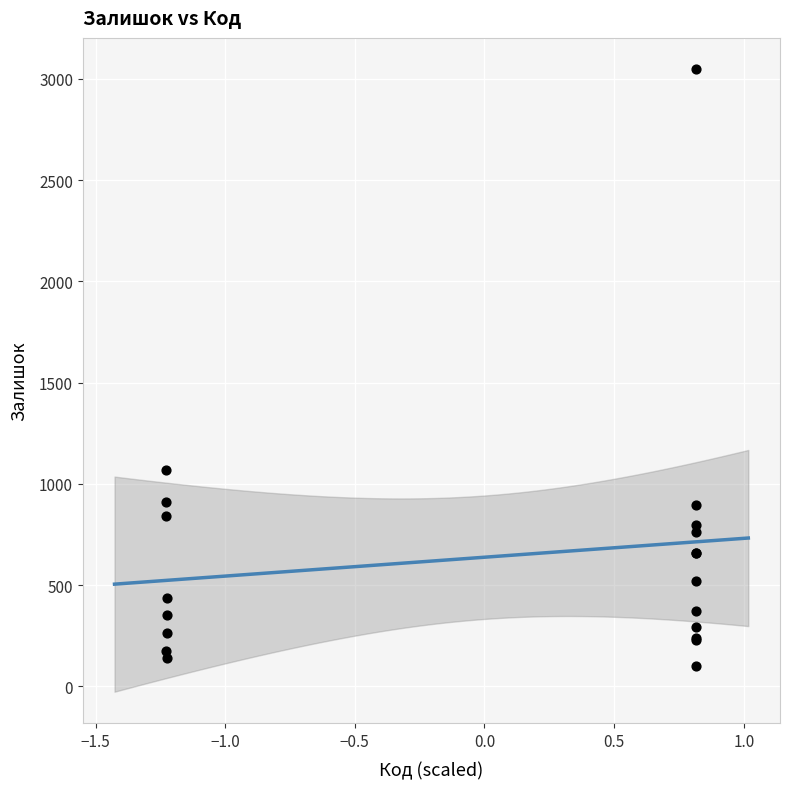

What Y value in the scatter plot is closest to 1575?

1067